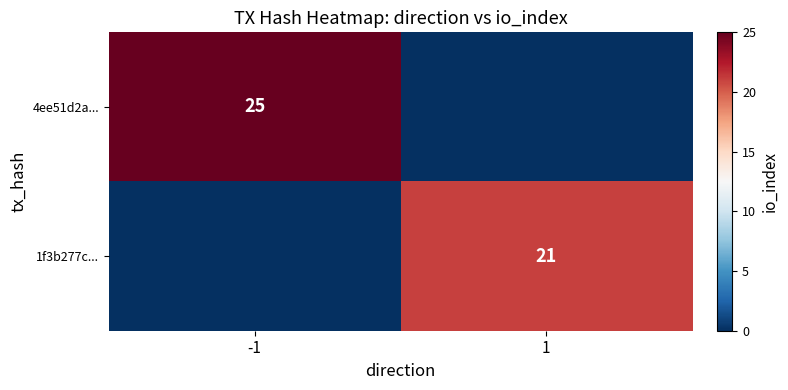

The value of 1f3b277c... at 1 is 21. True or false?

True